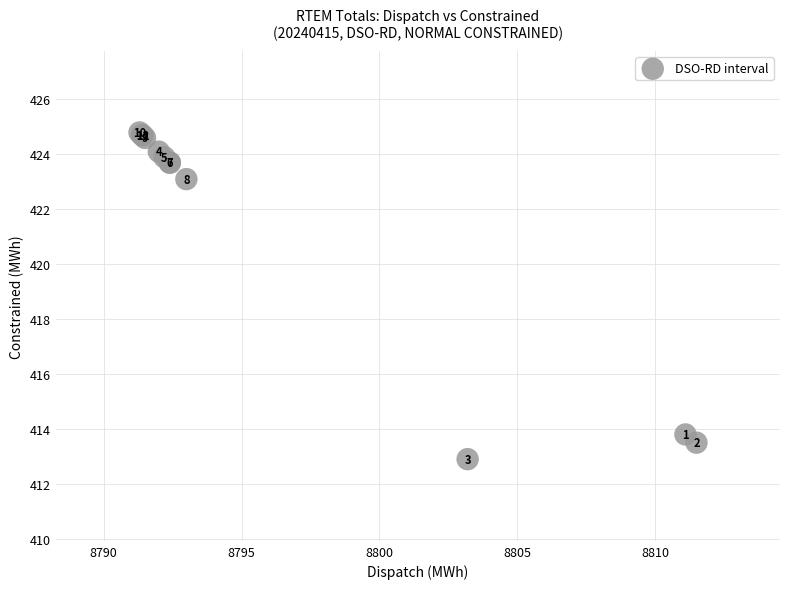

What Y value in the scatter plot is closest to 418?

413.8